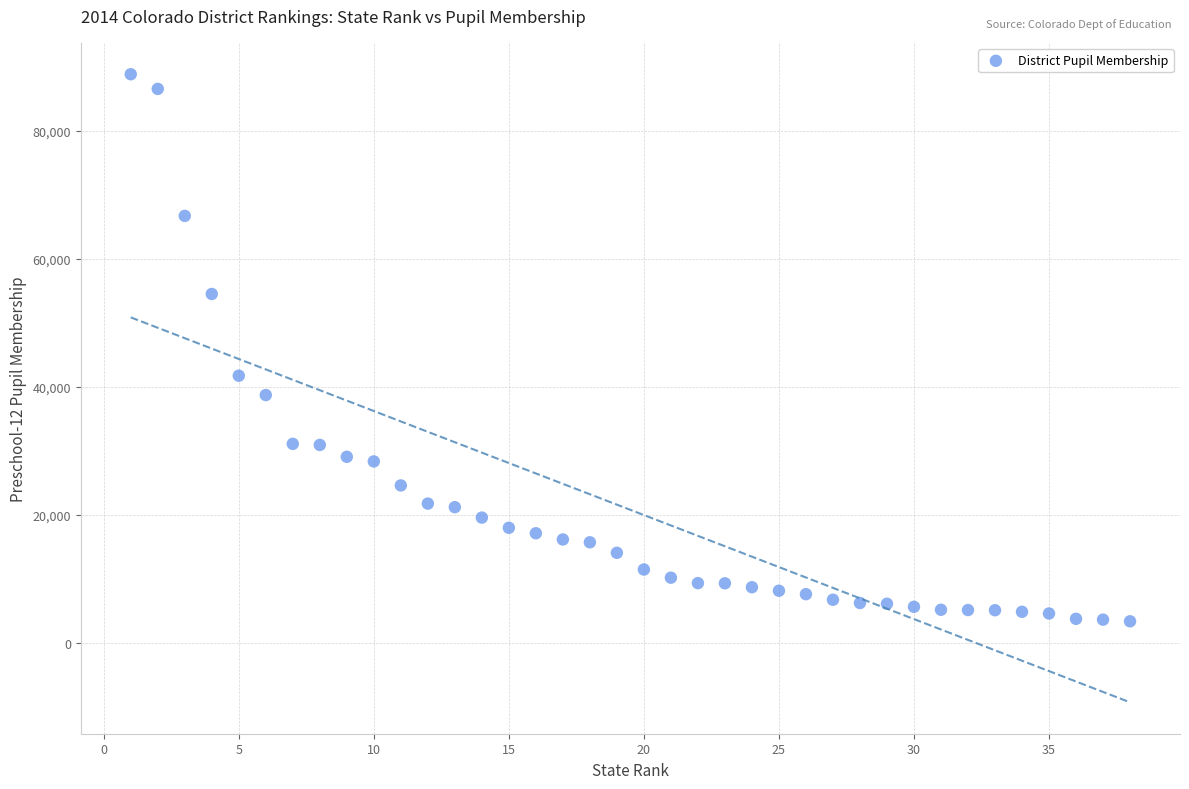

What is the range of X values (max minus min)?

37